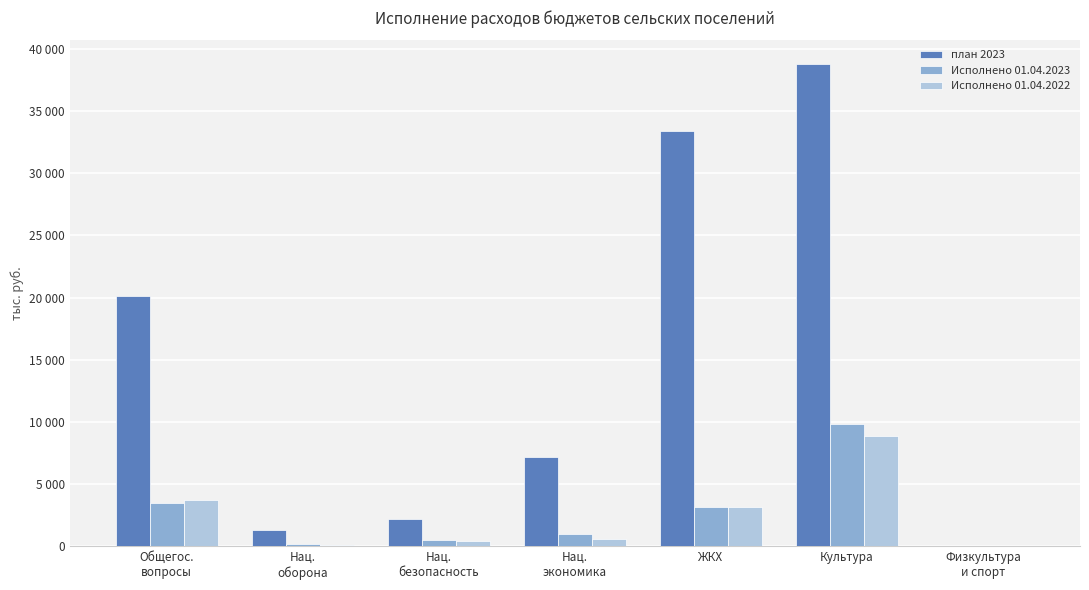

What are all the series names shown in the legend?

план 2023, Исполнено 01.04.2023, Исполнено 01.04.2022